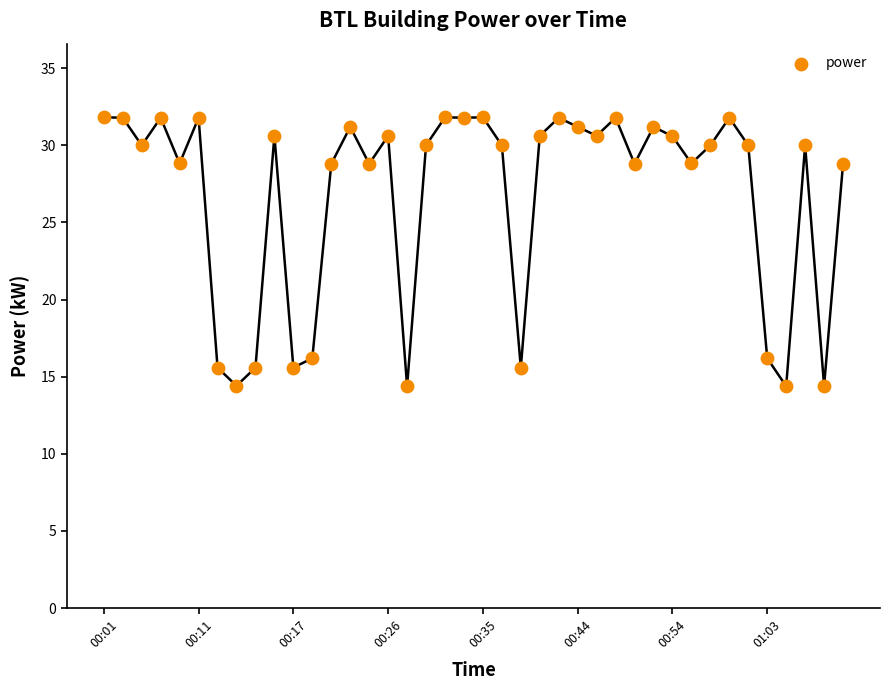

What is the range of Y values (max minus min)?

17.4